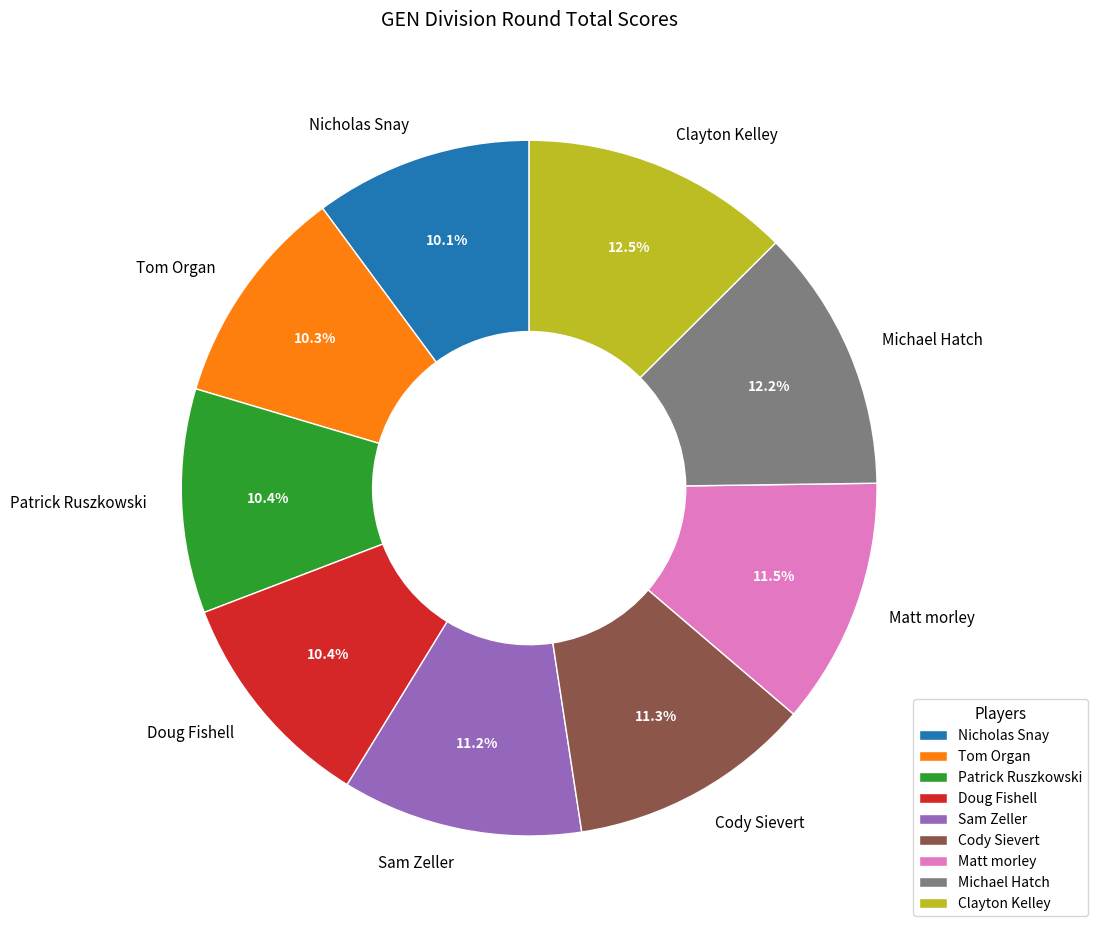

The Doug Fishell slice represents 10% of the pie. True or false?

True